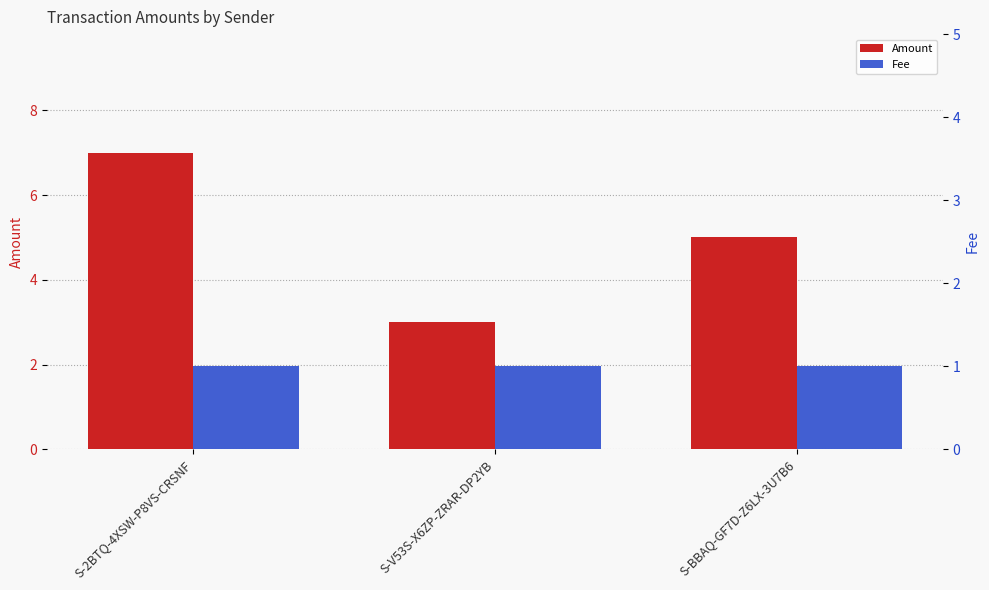

What is the value of the Fee bar at the 1st from the left?

1